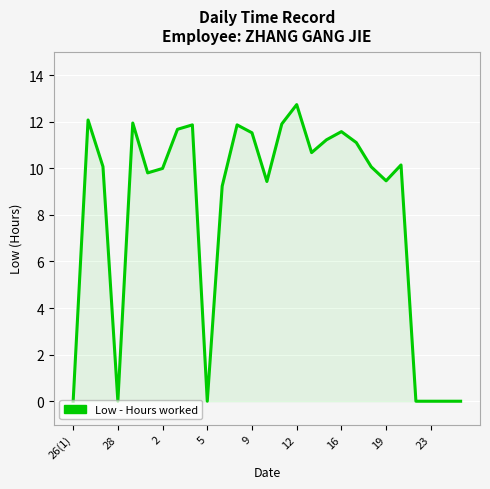

What is the greatest value displayed?

12.7